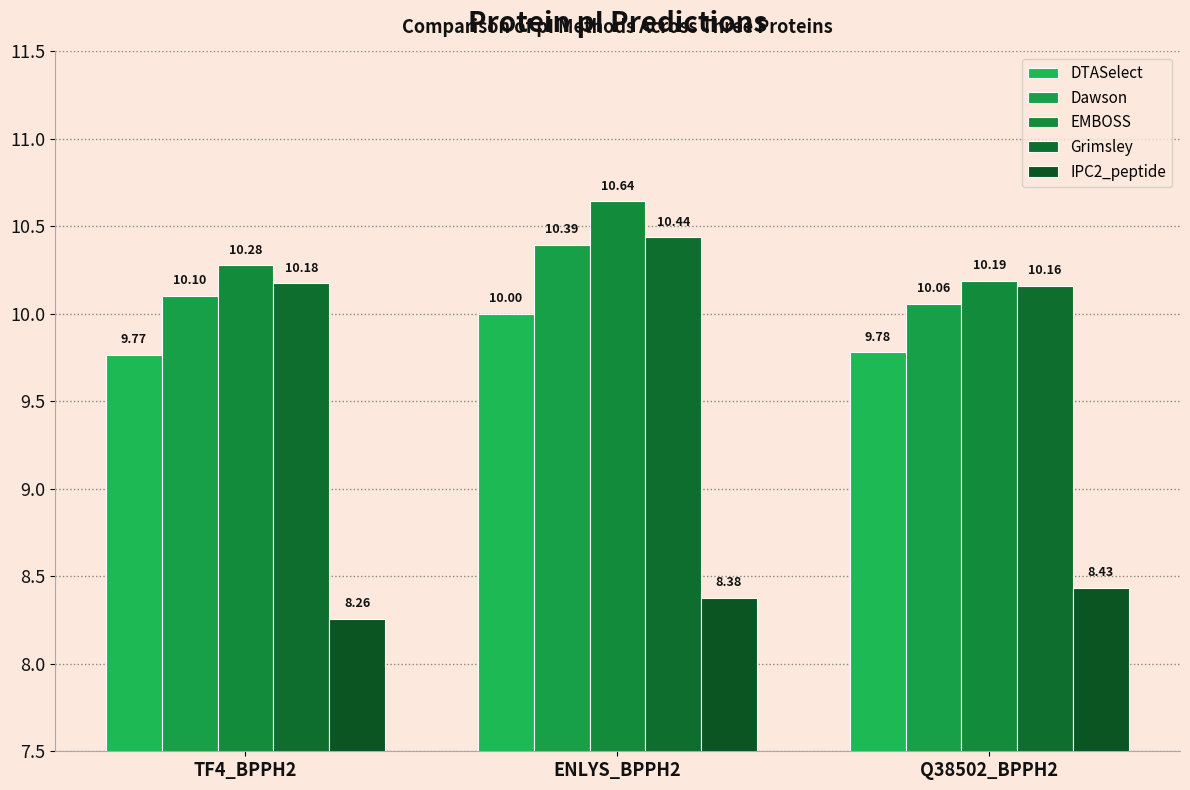

Count the number of categories in the chart.

3